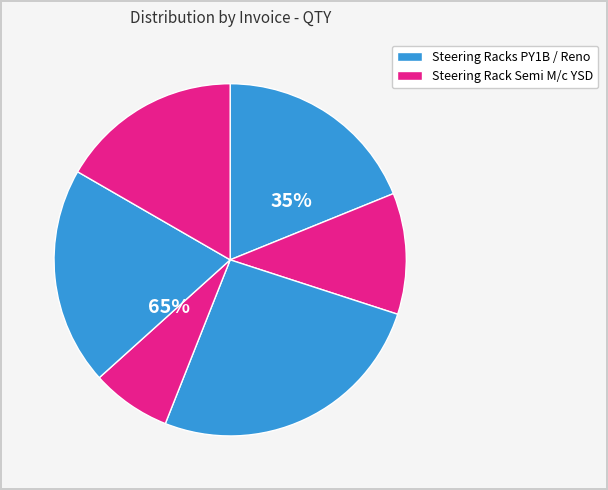

To the nearest percent, what portion does 0389/S/22-23 represent?

19%